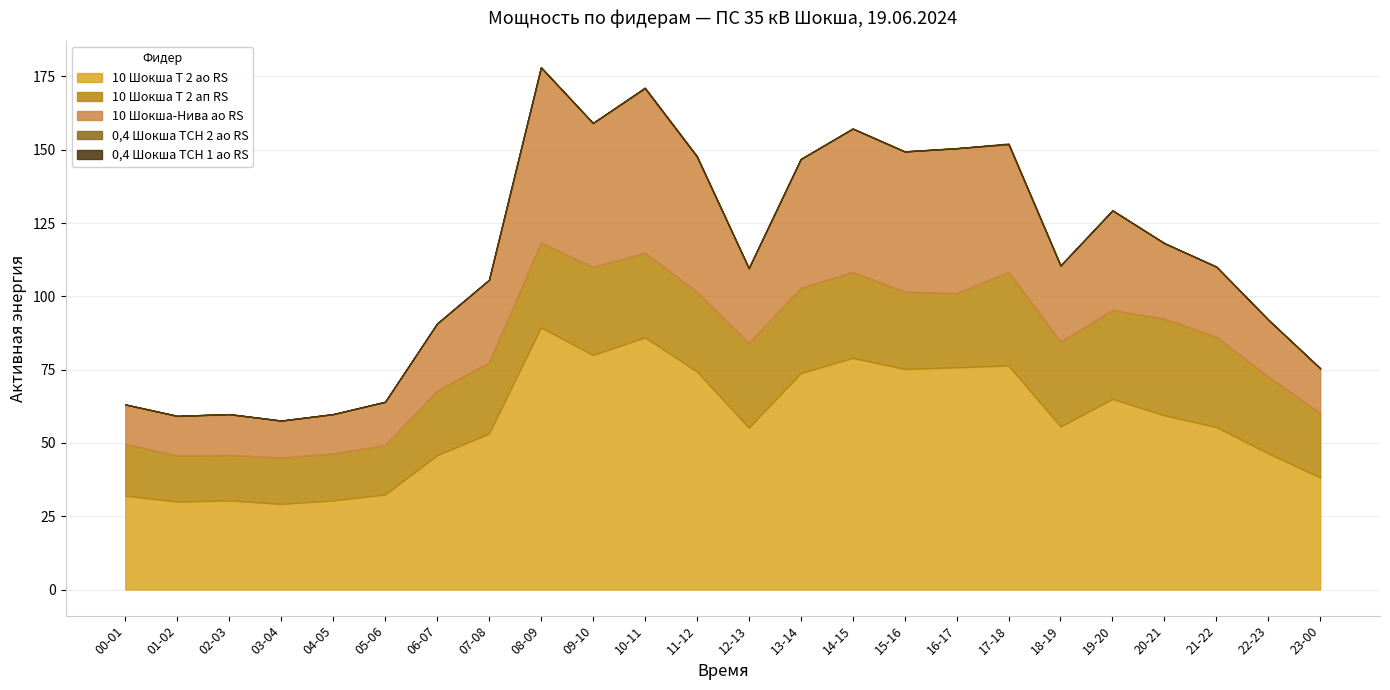

True or false: 0,4 Шокша ТСН 1 ао RS and 10 Шокша Т 2 ао RS intersect in this chart.

False